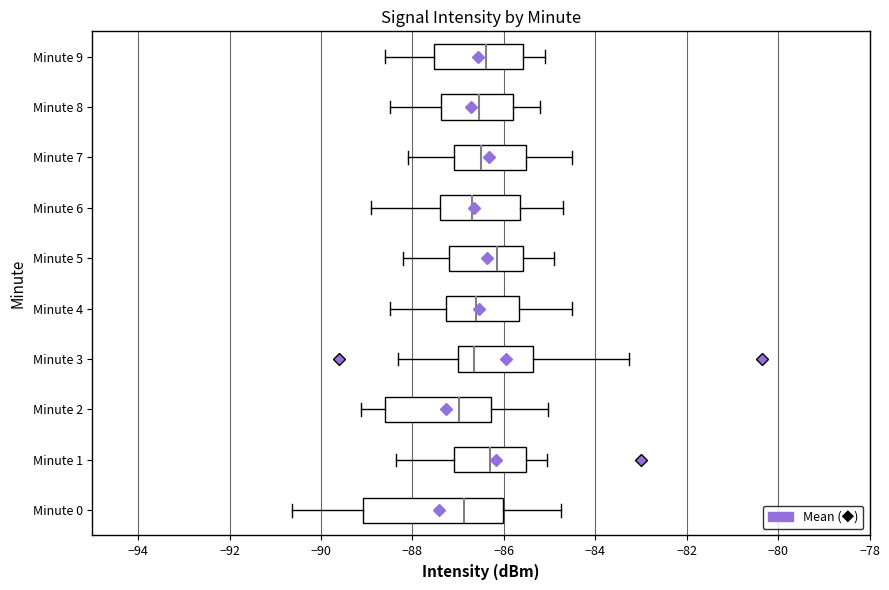

Which box is the widest, from its left edge to its right edge?

Minute 0